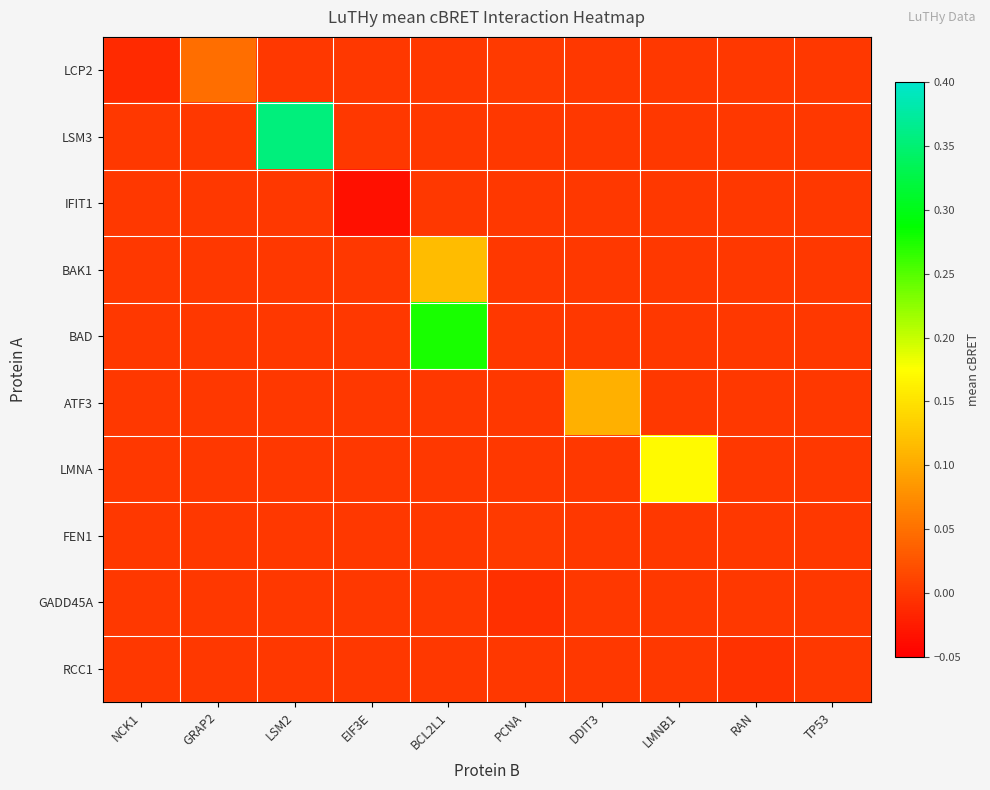

Which series has the largest total across all categories?

LSM3